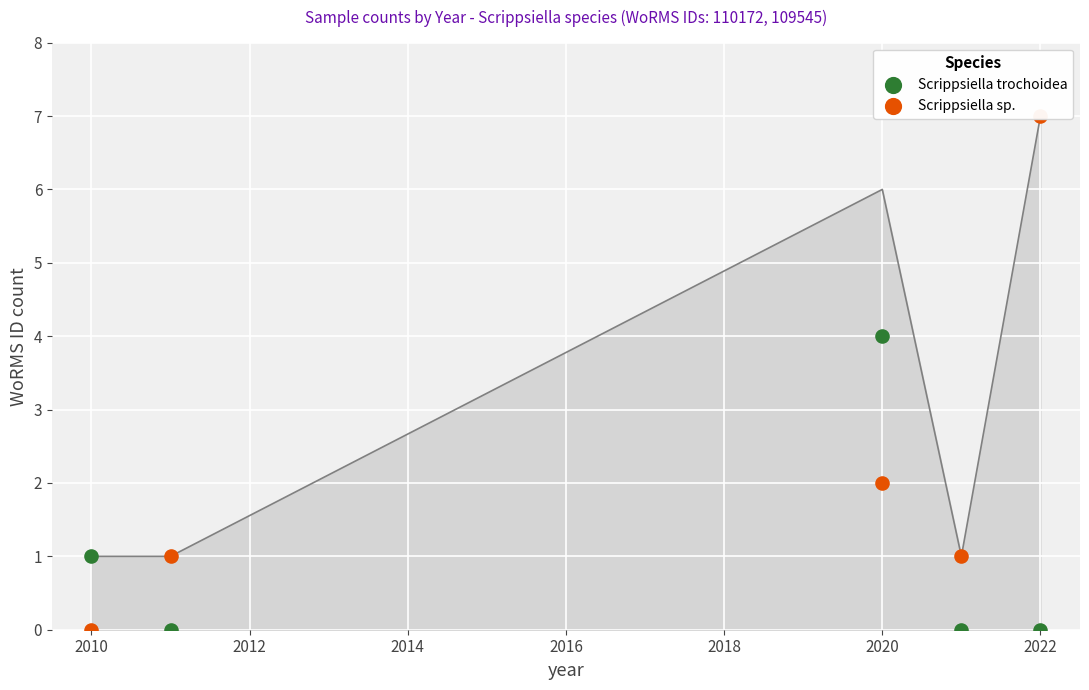

What are all the series names shown in the legend?

Scrippsiella trochoidea, Scrippsiella sp.